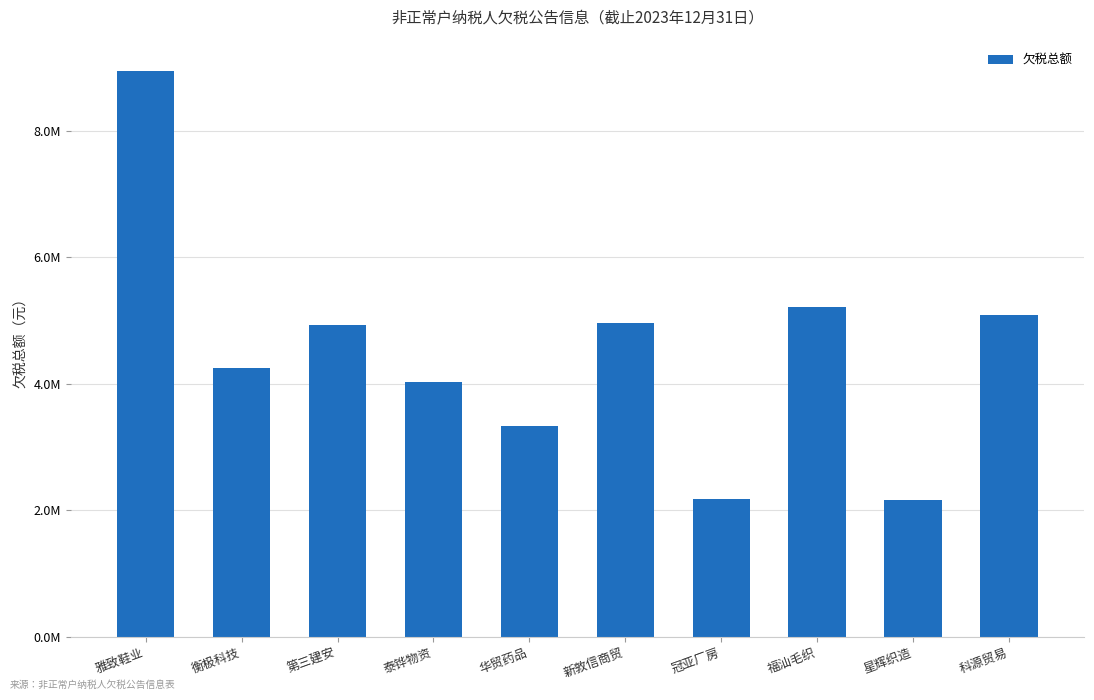

Are the bars grouped side by side (vs. stacked)?

No